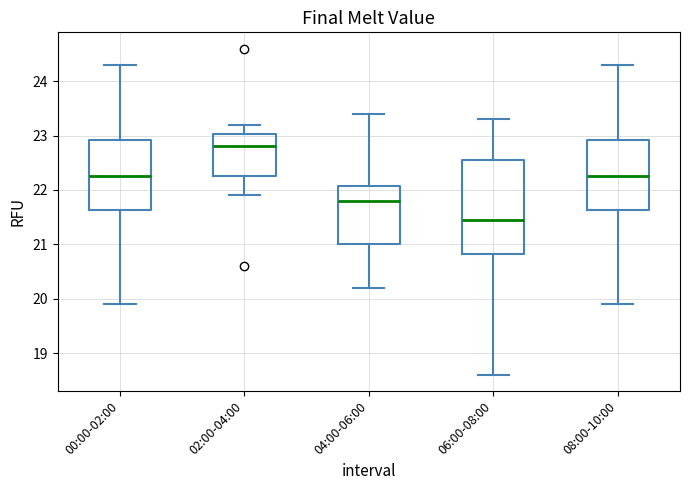

Comparing the boxes themselves (not the whiskers), which one is the tallest?

06:00-08:00